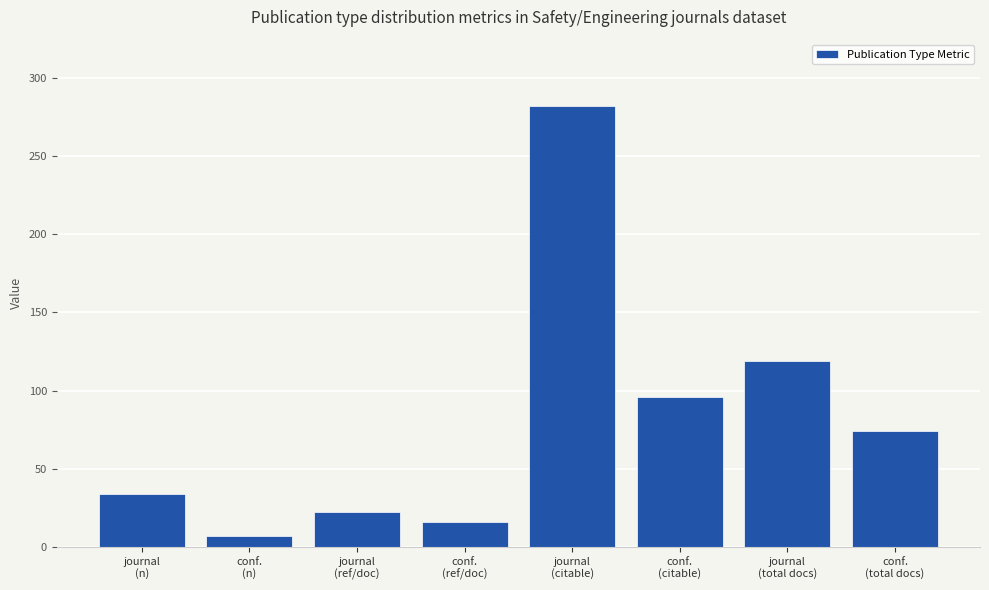

What is the change in value from conf.
(n) to journal
(total docs)?

+112.0